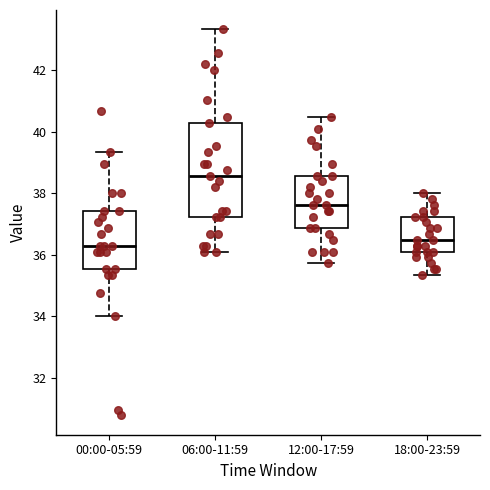

Reading left to right, transcribe this box plot: for each box, give where its median line is, the range the box spans, and where its two whiskers end, as read against the y-axis. The values are not printed on the chart, so give them approximately, as read against the axis.

00:00-05:59: median 36.2, box 35.6 to 37.4, whiskers 34.0 to 39.4
06:00-11:59: median 38.6, box 37.2 to 40.2, whiskers 36.2 to 43.4
12:00-17:59: median 37.6, box 36.8 to 38.6, whiskers 35.8 to 40.4
18:00-23:59: median 36.4, box 36.2 to 37.2, whiskers 35.4 to 38.0